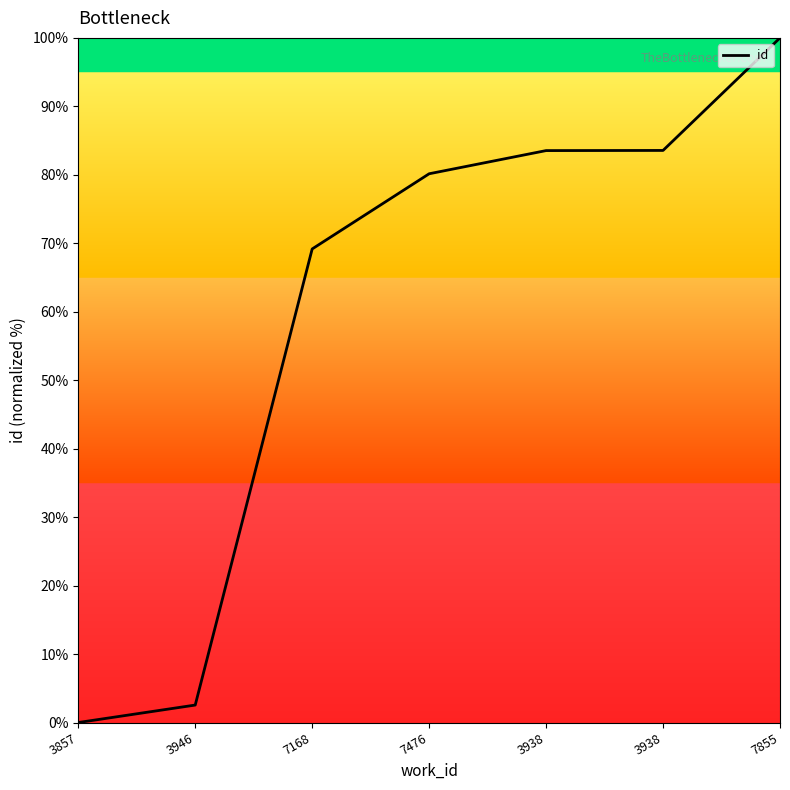

Rank the categories by value from highest to lowest.

7855, 3938, 3938, 7476, 7168, 3946, 3857